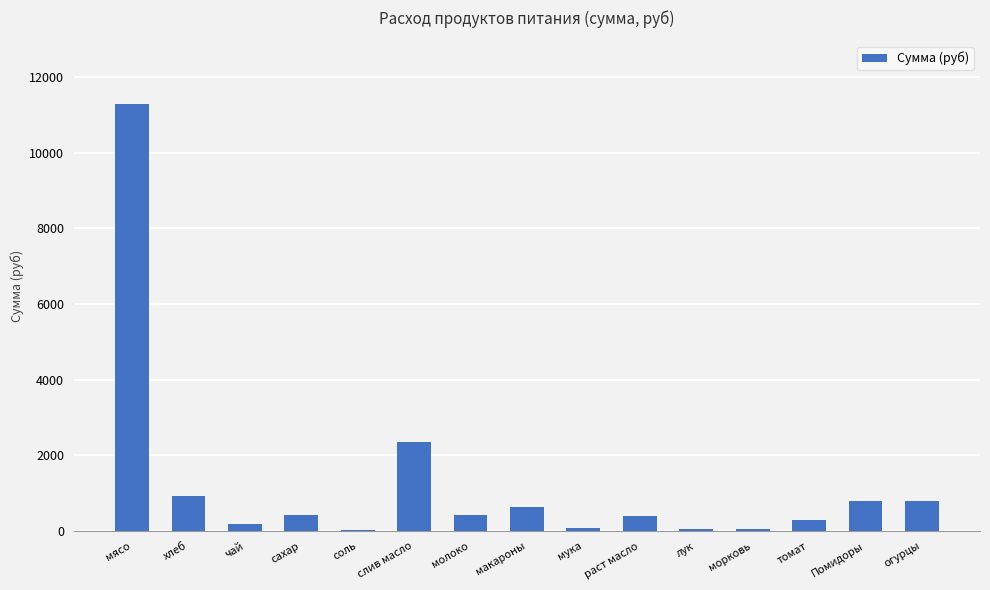

Is it true that the value at Помидоры is 805.5?

True